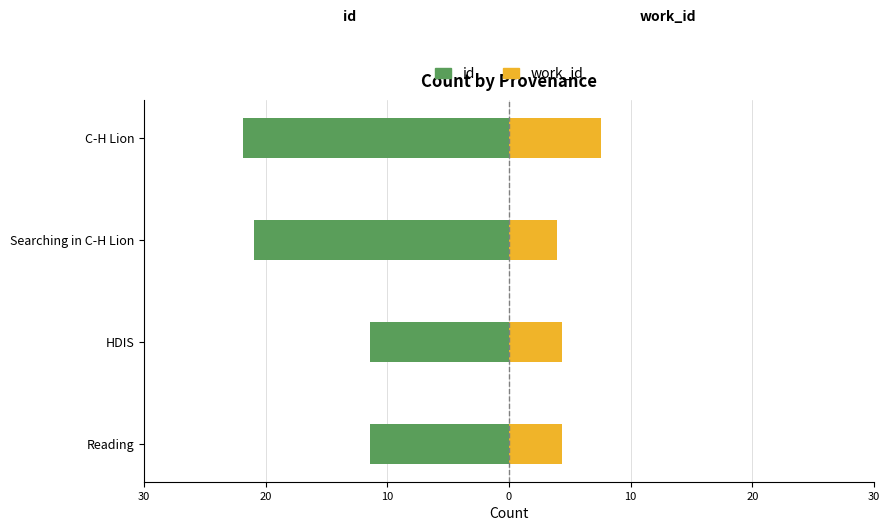

How many distinct data groups are displayed?

2